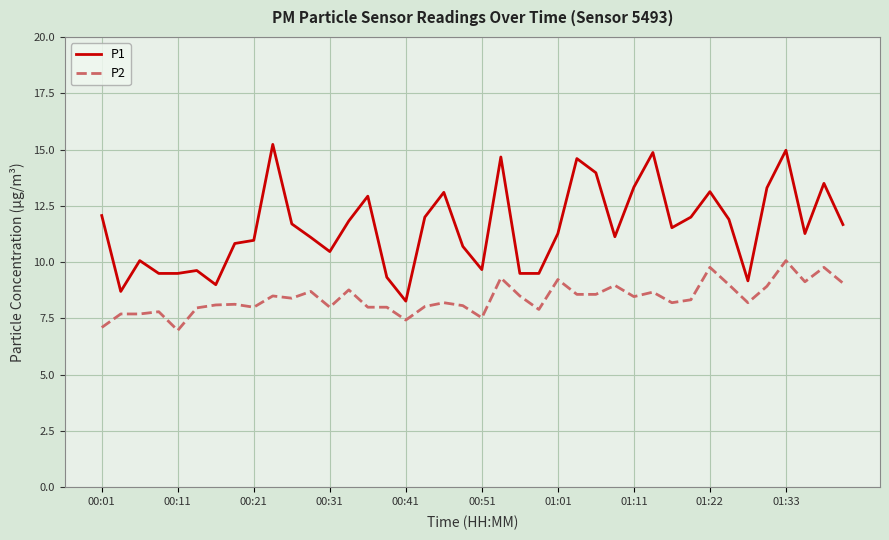

What is the difference between the maximum and minimum values in the P2 series?

3.1